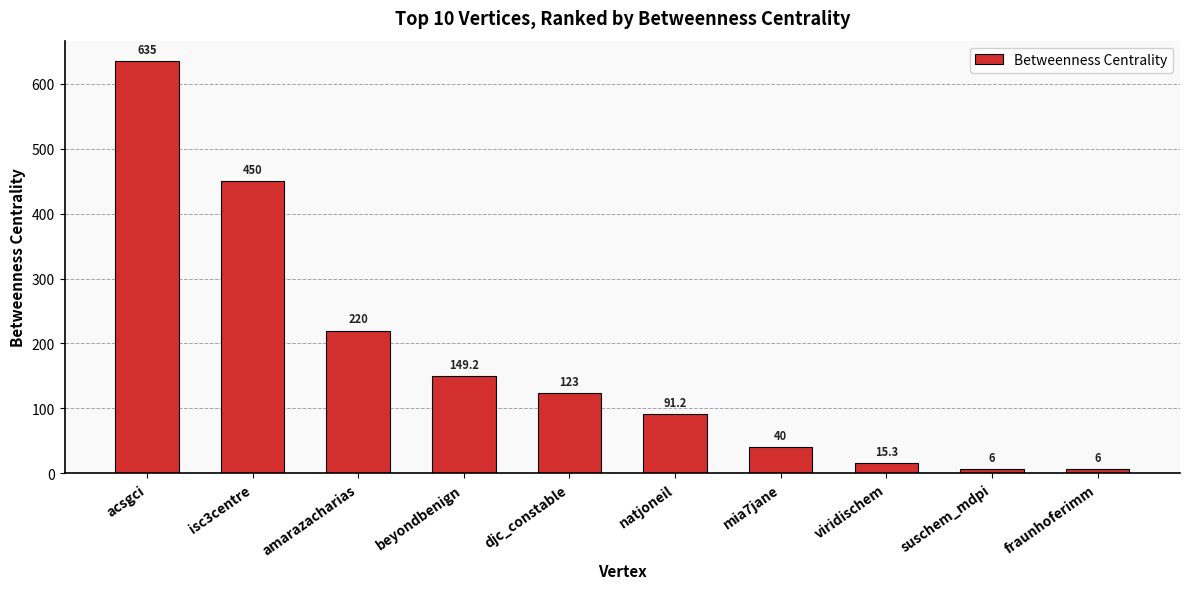

What is the label of the 8th bar from the right?

amarazacharias